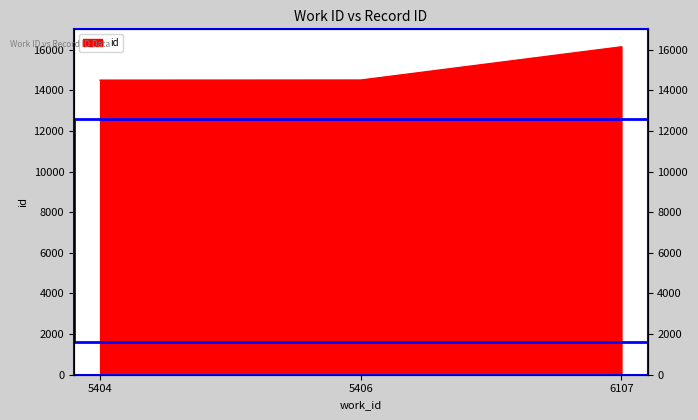

Reading left to right, what are all the values shown in this chart?

5404=14498	5406=14503	6107=16139